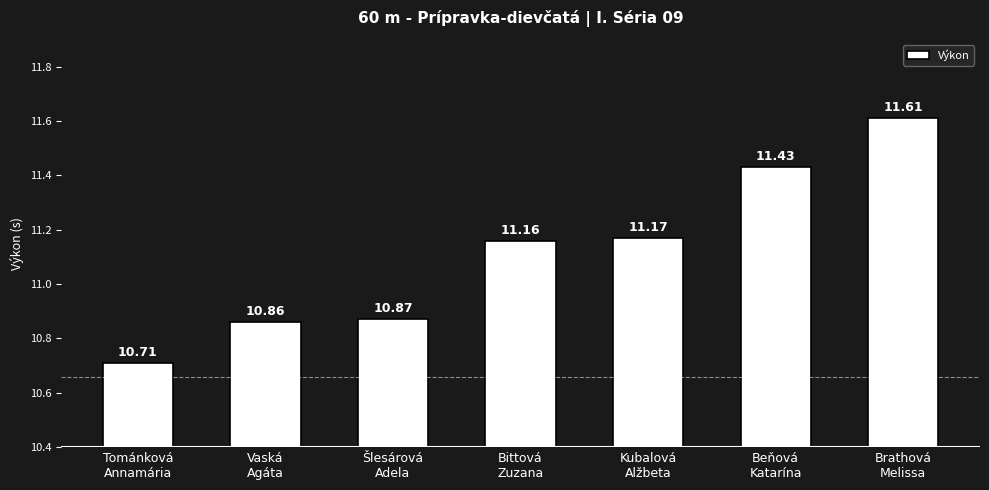

What is the change in value from Vaská
Agáta to Beňová
Katarína?

+0.6